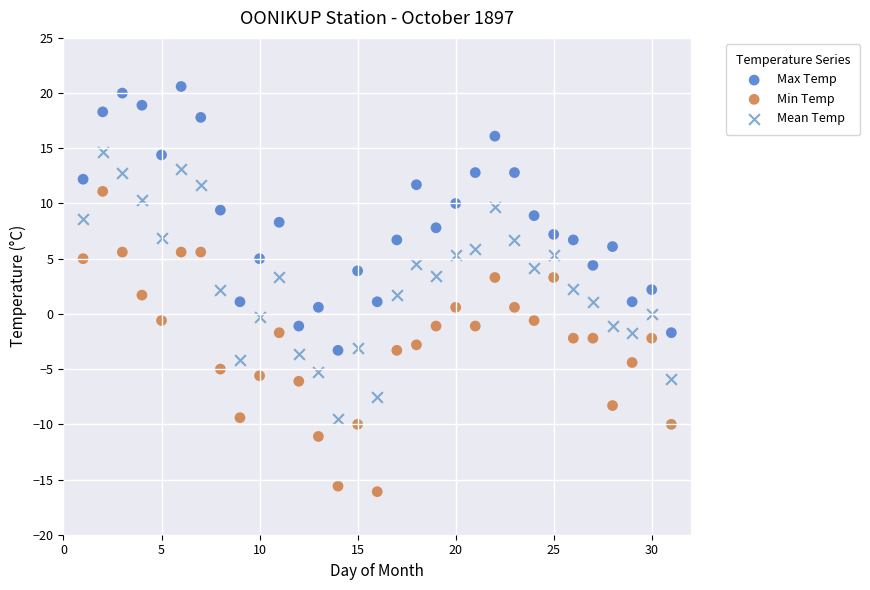

Which series has the largest Y range (max minus min)?

Min Temp